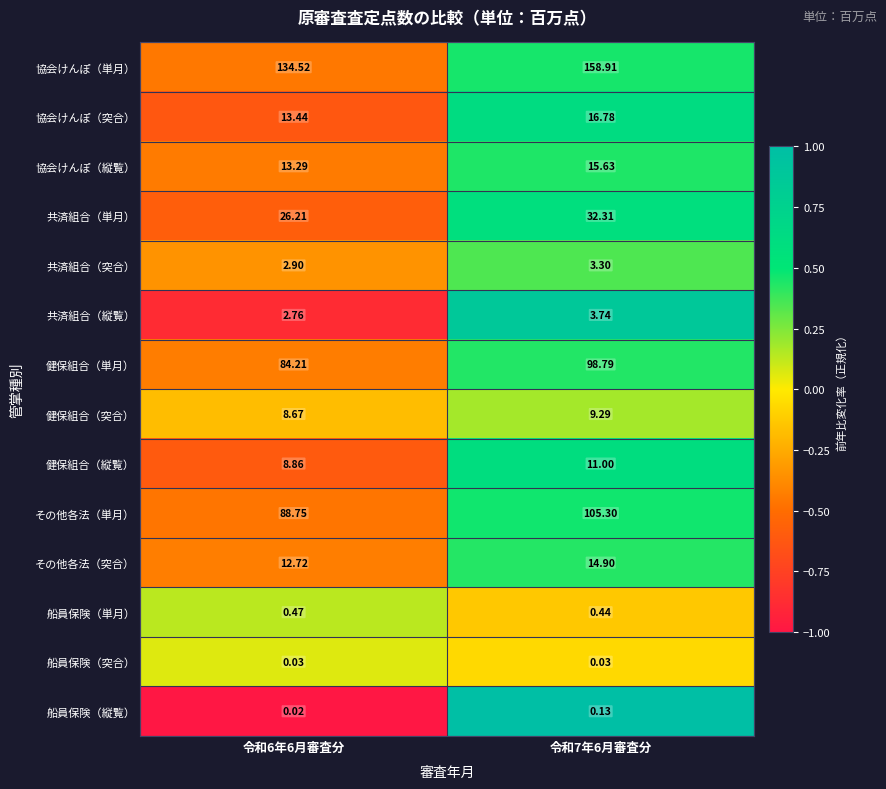

Is the value of 健保組合（縦覧） at 令和7年6月審査分 greater than the value of 共済組合（単月） at 令和6年6月審査分?

No